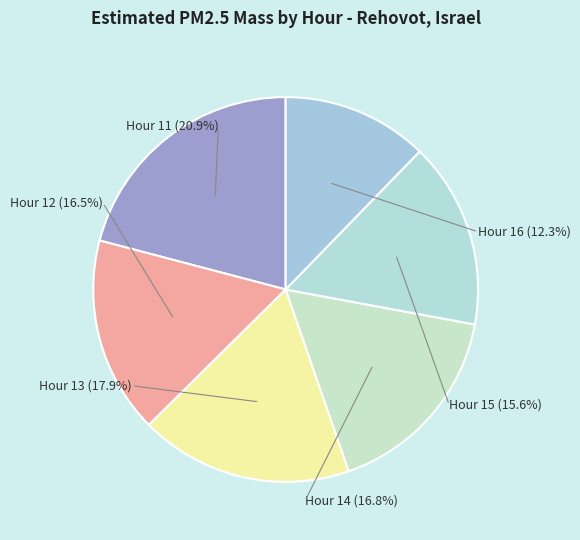

To the nearest percent, what is the difference between the Hour 13 and Hour 11 slice percentages?

3%